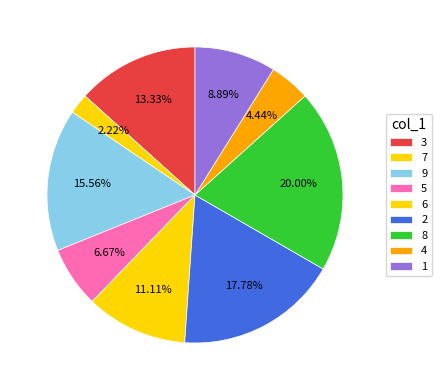

To the nearest percent, what portion does 5 represent?

7%